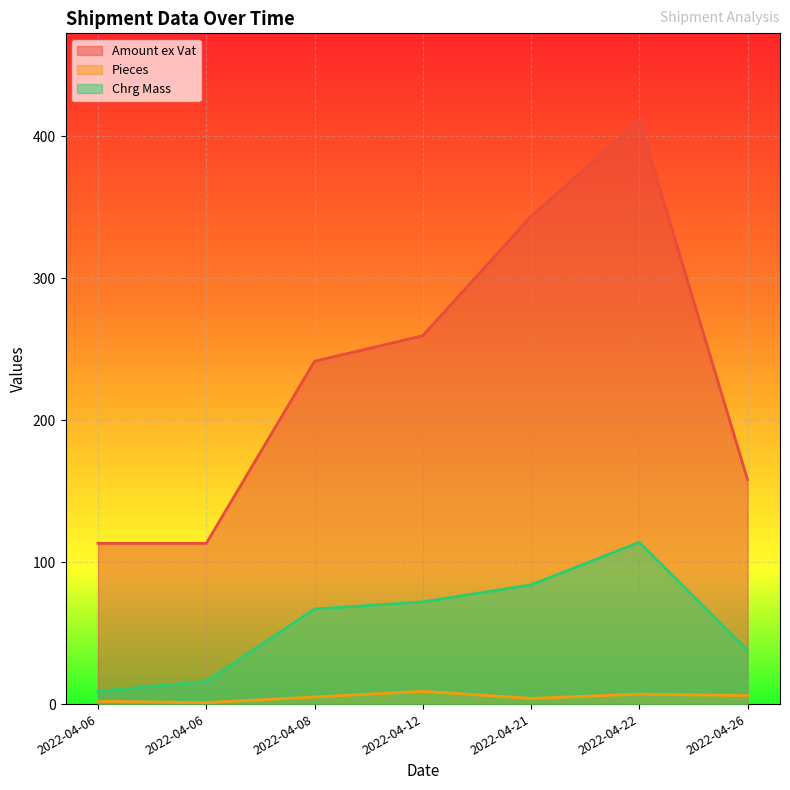

True or false: Amount ex Vat and Chrg Mass intersect in this chart.

False